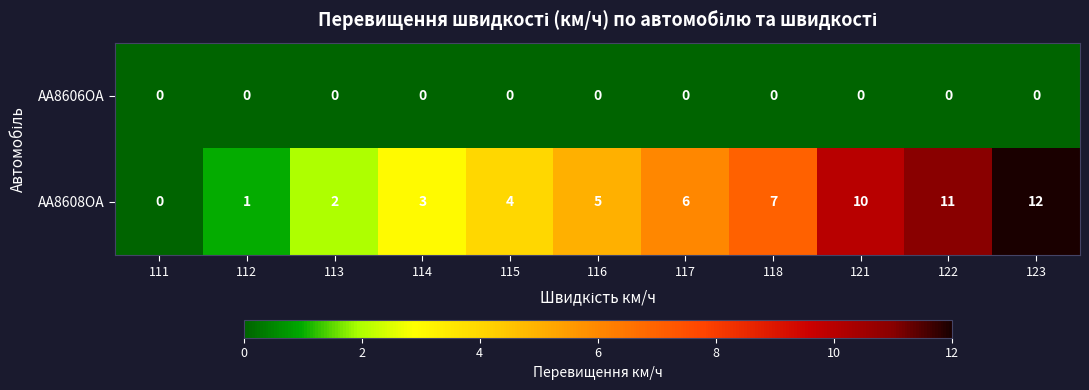

Count the number of categories in the chart.

11